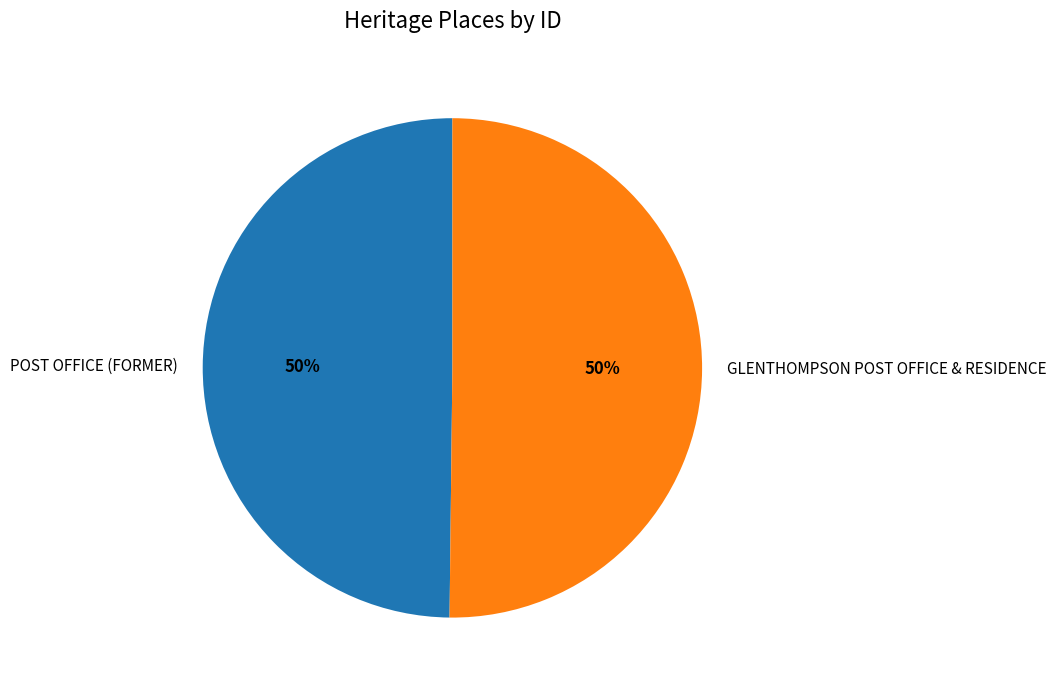

What percentage is the POST OFFICE (FORMER) slice, to the nearest percent?

50%